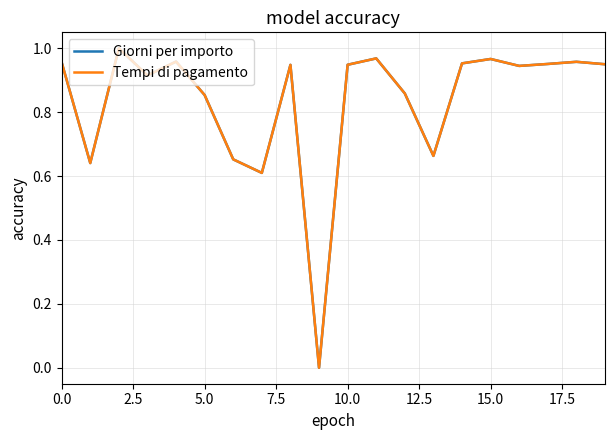

Does the chart display data point markers on the line(s)?

No